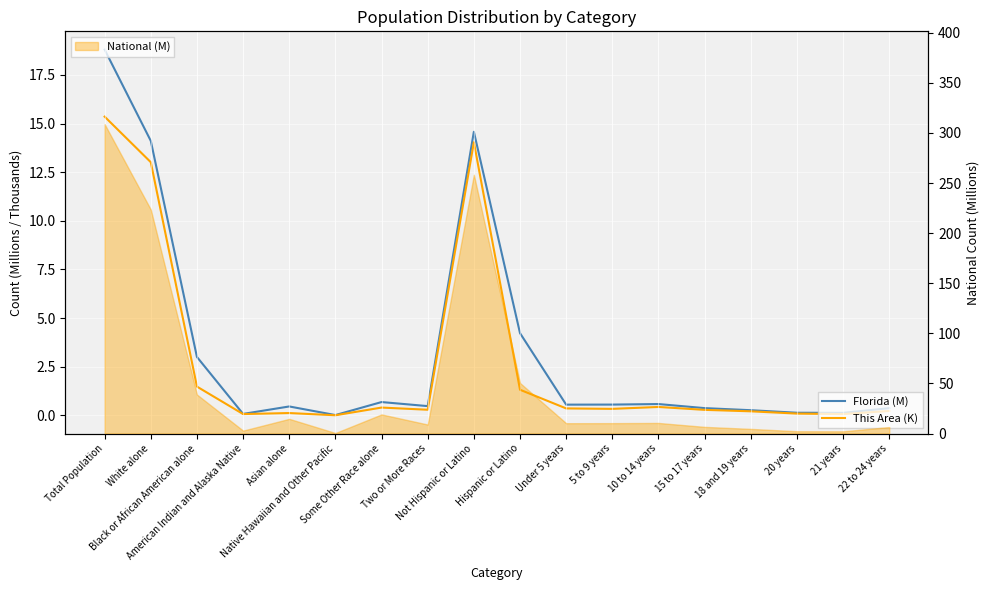

Reading left to right, transcribe all the data shown in this chart.

Florida (M): Total Population=18.8	White alone=14.1	Black or African American alone=3.0	American Indian and Alaska Native=0.1	Asian alone=0.5	Native Hawaiian and Other Pacific=0.0	Some Other Race alone=0.7	Two or More Races=0.5	Not Hispanic or Latino=14.6	Hispanic or Latino=4.2	Under 5 years=0.5	5 to 9 years=0.6	10 to 14 years=0.6	15 to 17 years=0.4	18 and 19 years=0.3	20 years=0.1	21 years=0.1	22 to 24 years=0.4
This Area (K): Total Population=15.4	White alone=13.0	Black or African American alone=1.5	American Indian and Alaska Native=0.1	Asian alone=0.1	Native Hawaiian and Other Pacific=0.0	Some Other Race alone=0.4	Two or More Races=0.3	Not Hispanic or Latino=14.0	Hispanic or Latino=1.3	Under 5 years=0.4	5 to 9 years=0.3	10 to 14 years=0.4	15 to 17 years=0.3	18 and 19 years=0.2	20 years=0.1	21 years=0.1	22 to 24 years=0.2